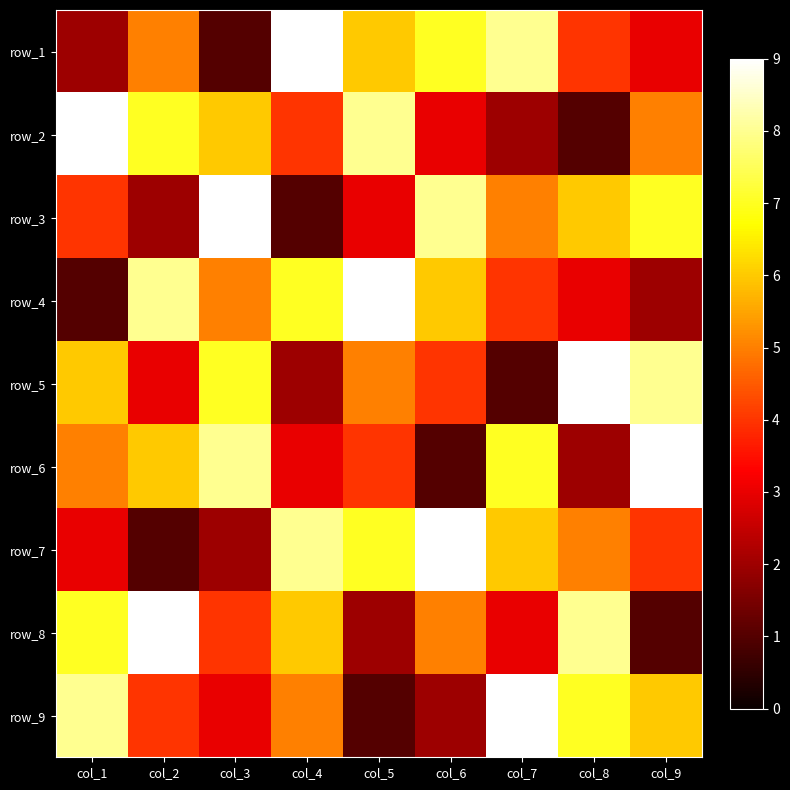

Count the row_3 values in the range 3 to 7.

5